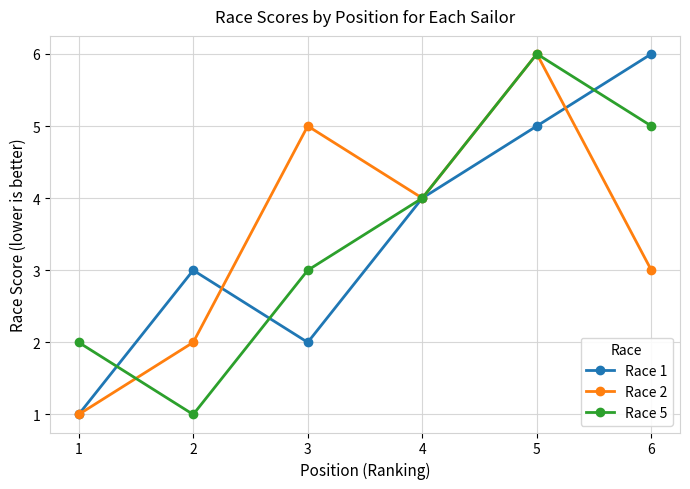

Which series ends up on top after the final intersection of Race 1 and Race 2?

Race 1